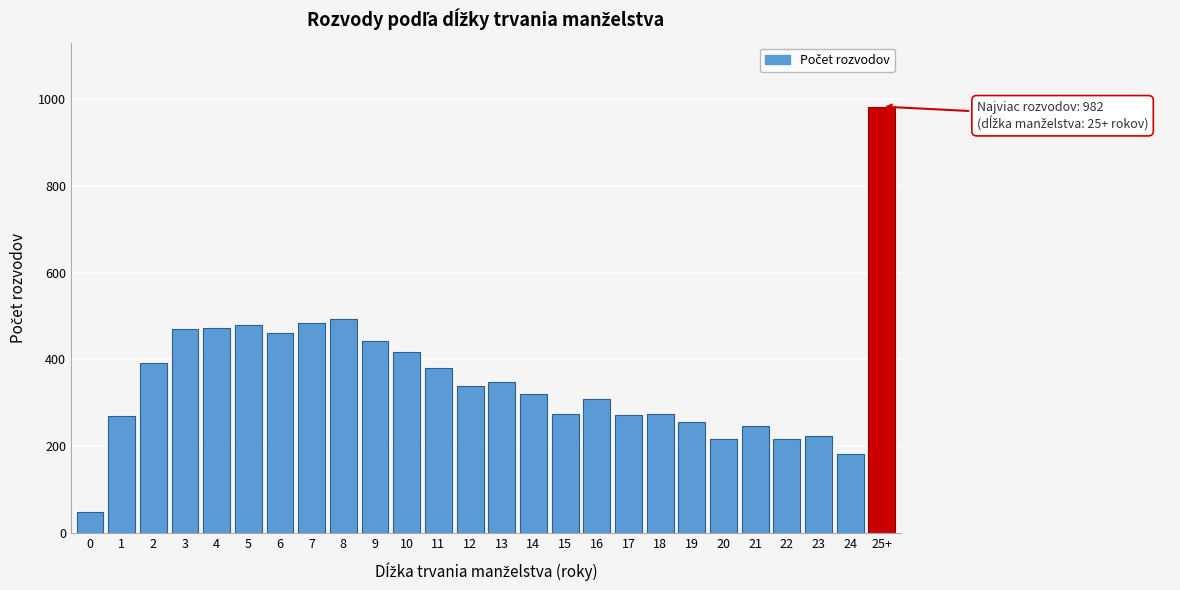

What is the average value?

357